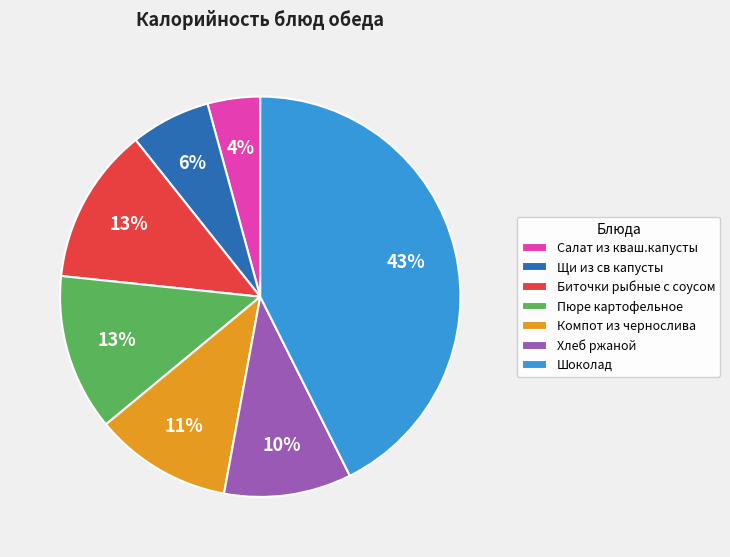

Combined, do Биточки рыбные с соусом and Щи из св капусты account for over 50%?

No